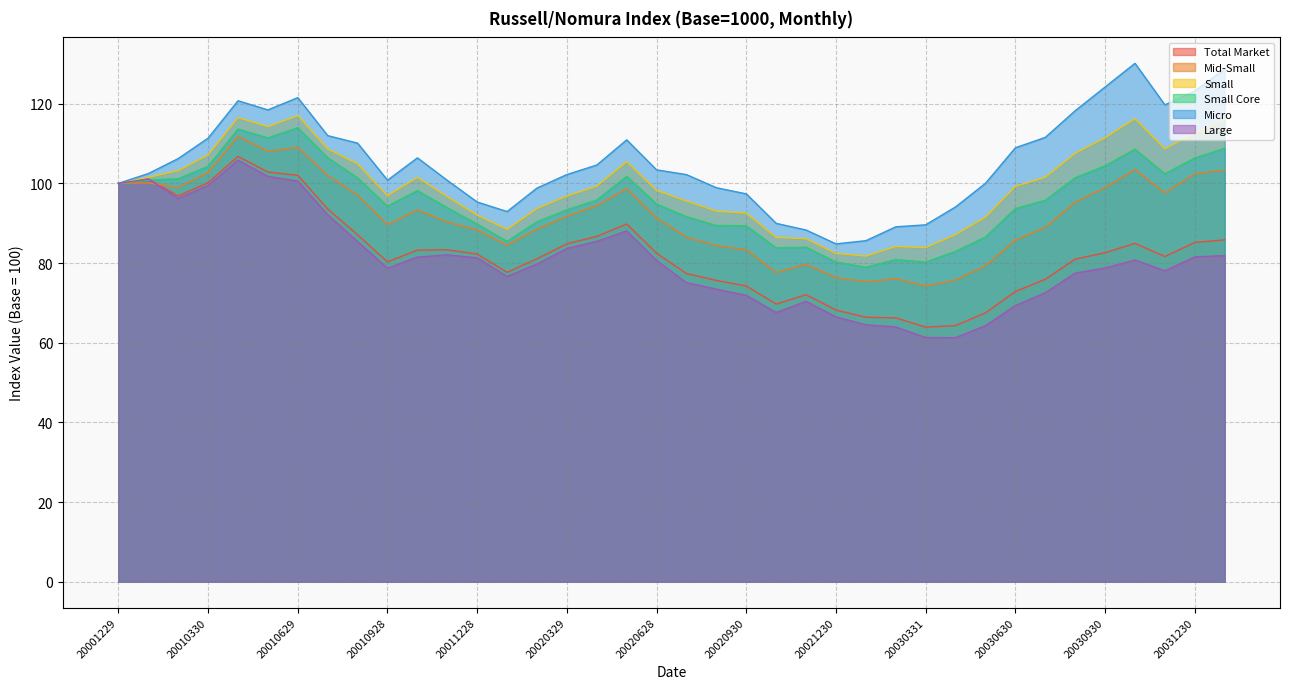

How many lines are shown in the chart?

6